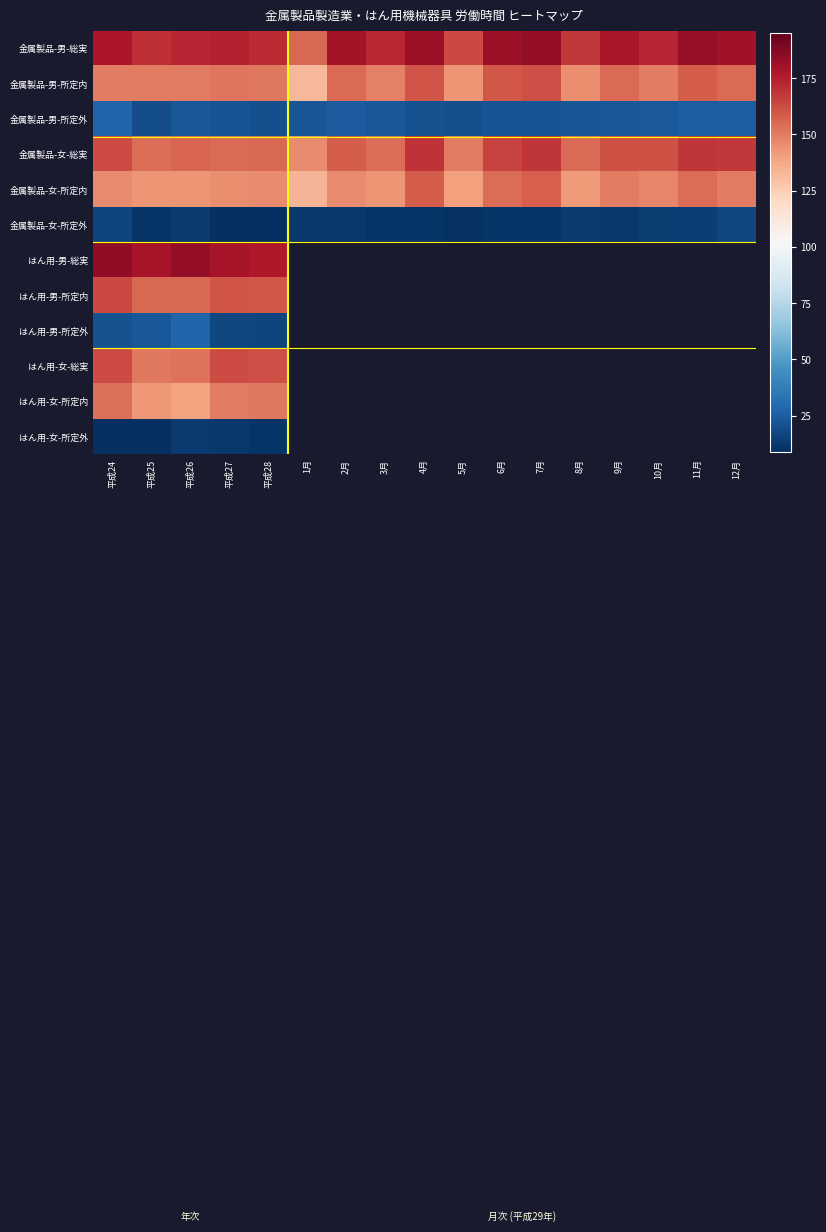

Which series has the largest total across all categories?

金属製品-男-総実